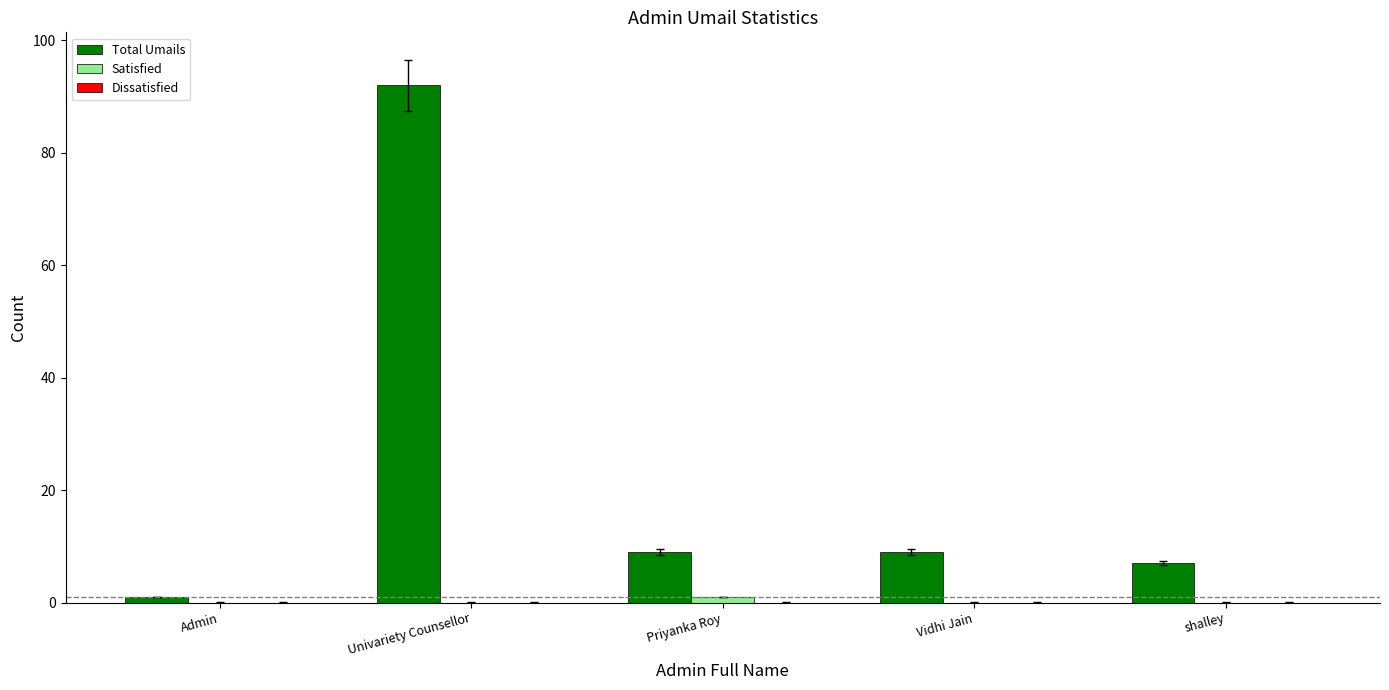

Which label corresponds to the largest value in the chart?

Univariety Counsellor